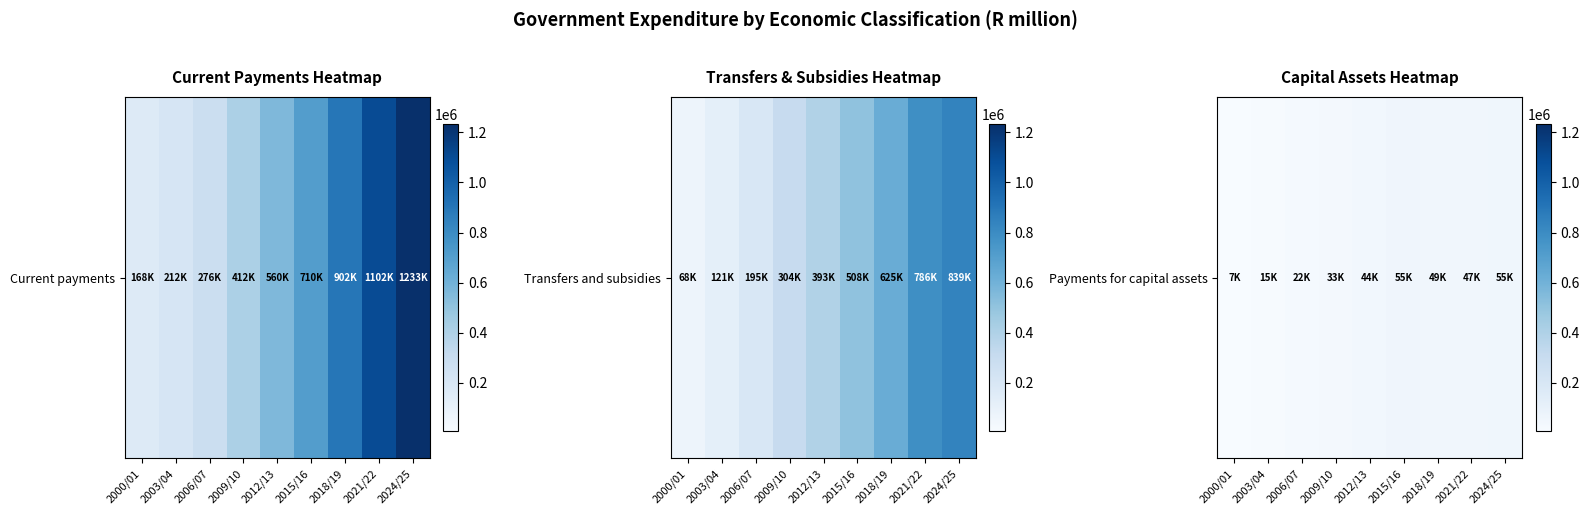

Which category has the lowest value across all series?

2000/01